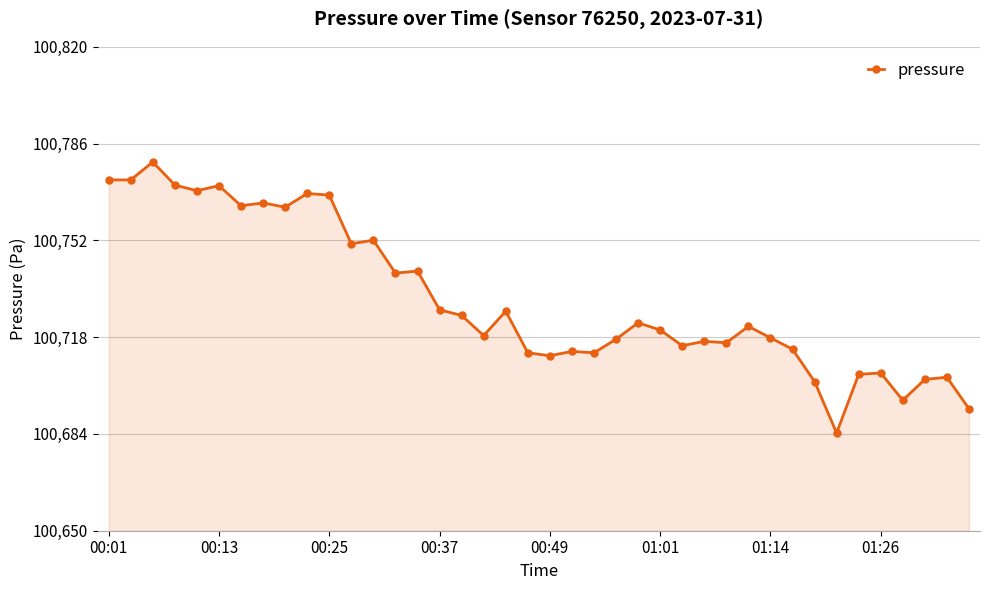

How many lines are shown in the chart?

1